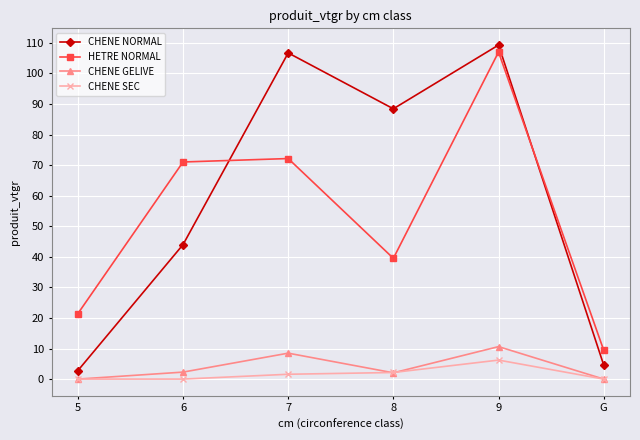

At 9, list the series in order from smallest to largest.

CHENE SEC, CHENE GELIVE, HETRE NORMAL, CHENE NORMAL